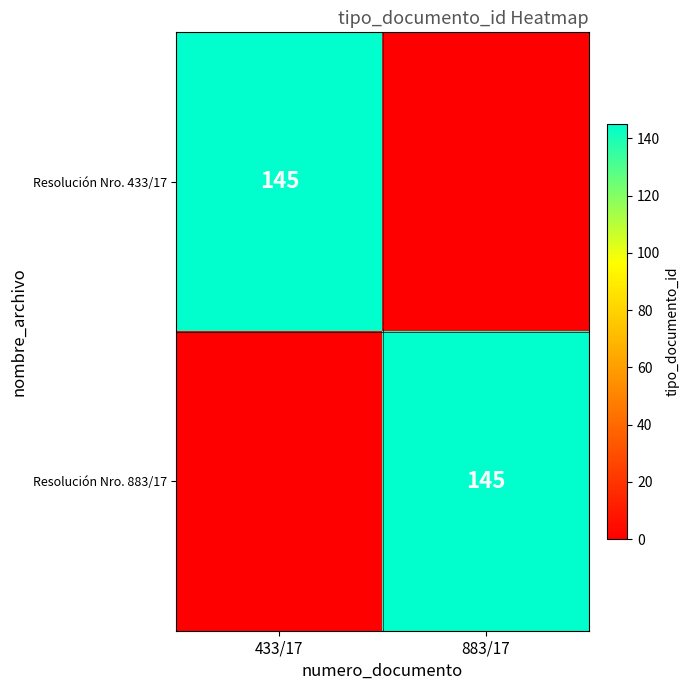

Is it true that Resolución Nro. 433/17 equals 145 at 433/17?

True